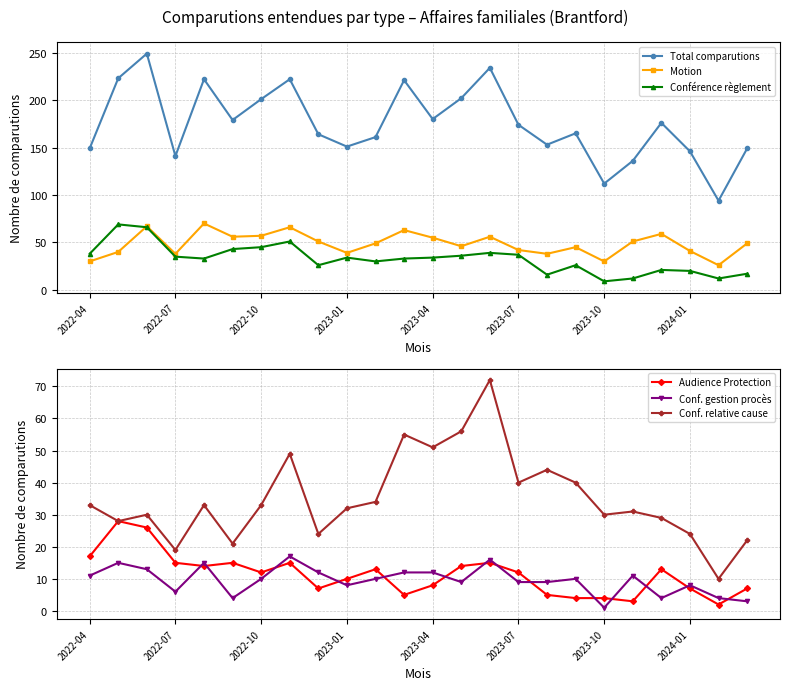

The Audience Protection series shows 17 at 2022-04. True or false?

True